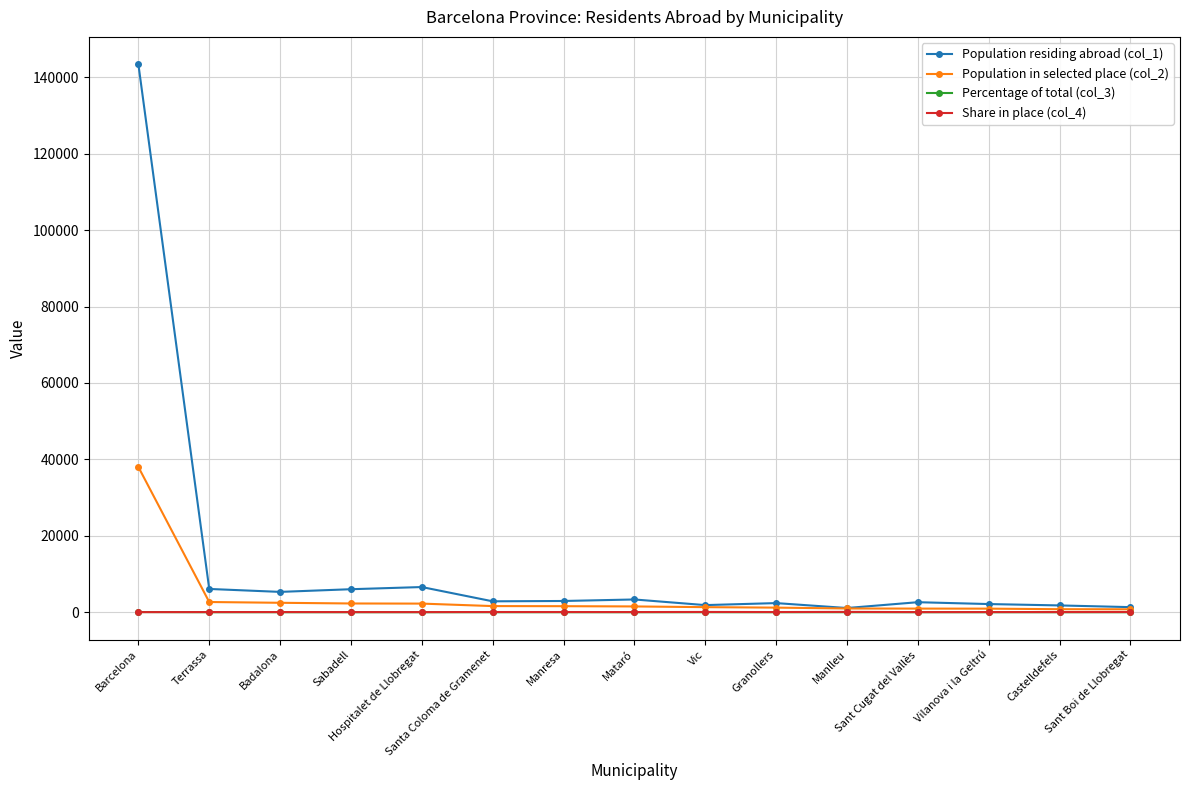

What is the greatest value displayed?

143407.0